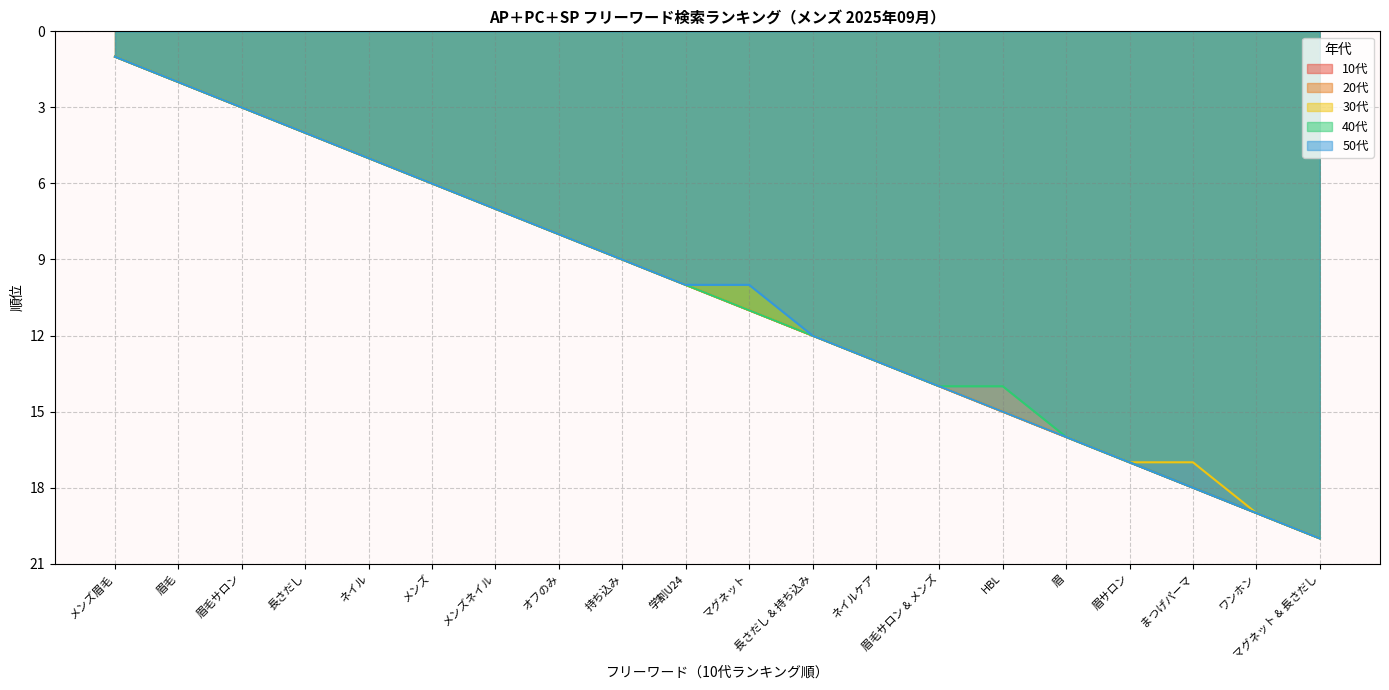

Which category has the highest value in the 50代 series?

マグネット & 長さだし